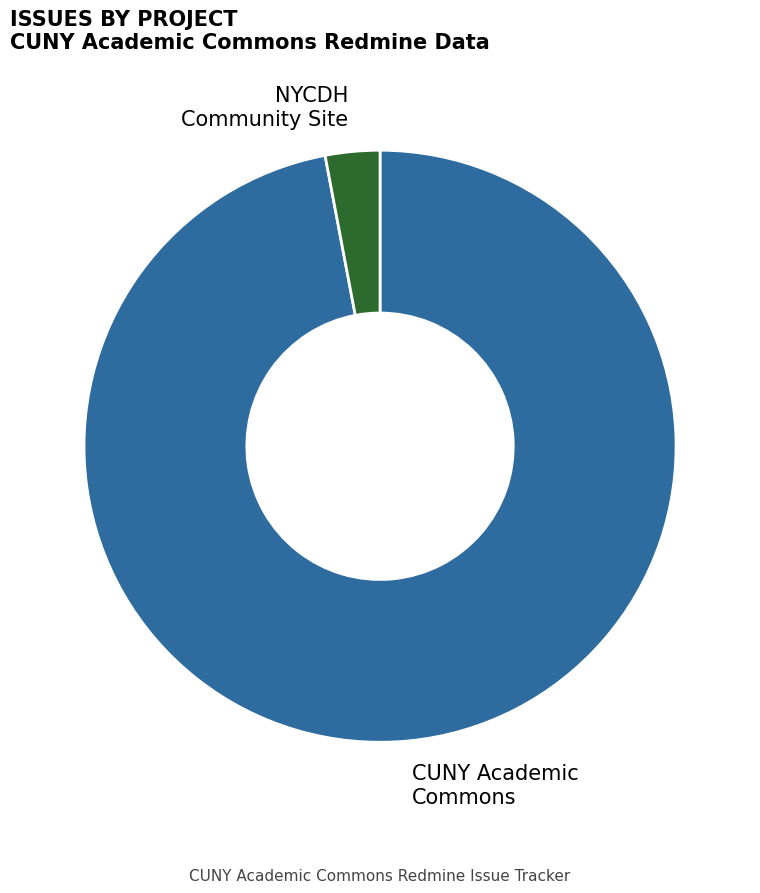

Is there a majority slice in this chart?

Yes